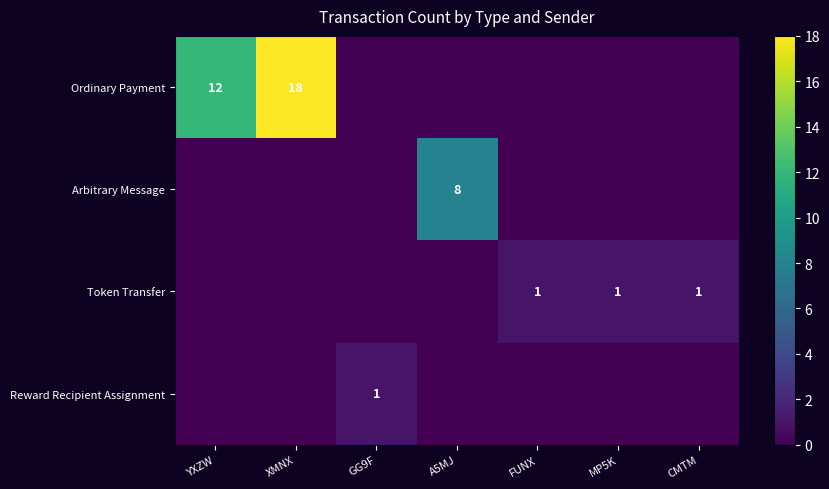

The Token Transfer series shows 1 at MP5K. True or false?

True